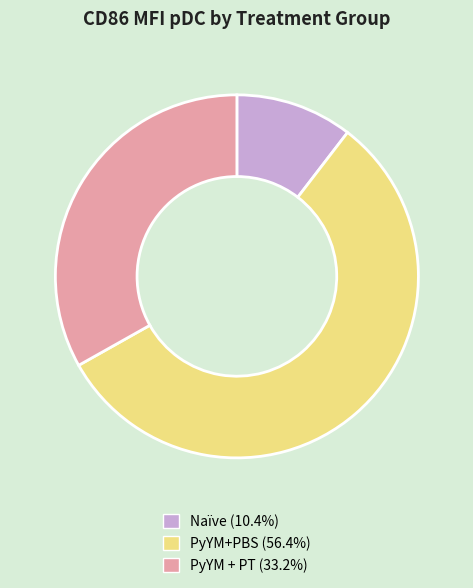

Approximately how many times larger is the value at PyYM + PT (33.2%) compared to Naïve (10.4%)?

3.2